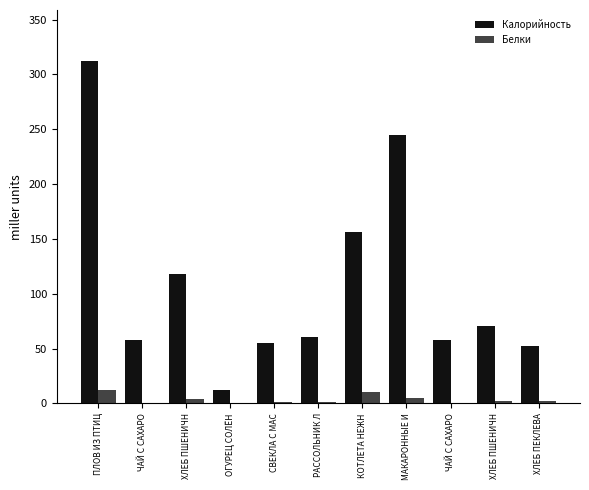

What is the highest value of the Калорийность series?

312.0